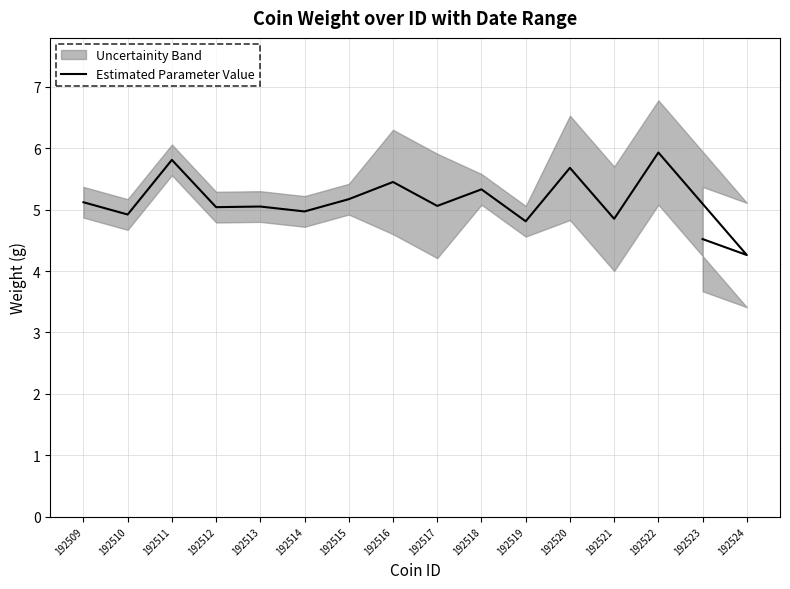

Between 192511 and 192514, which is larger?

192511